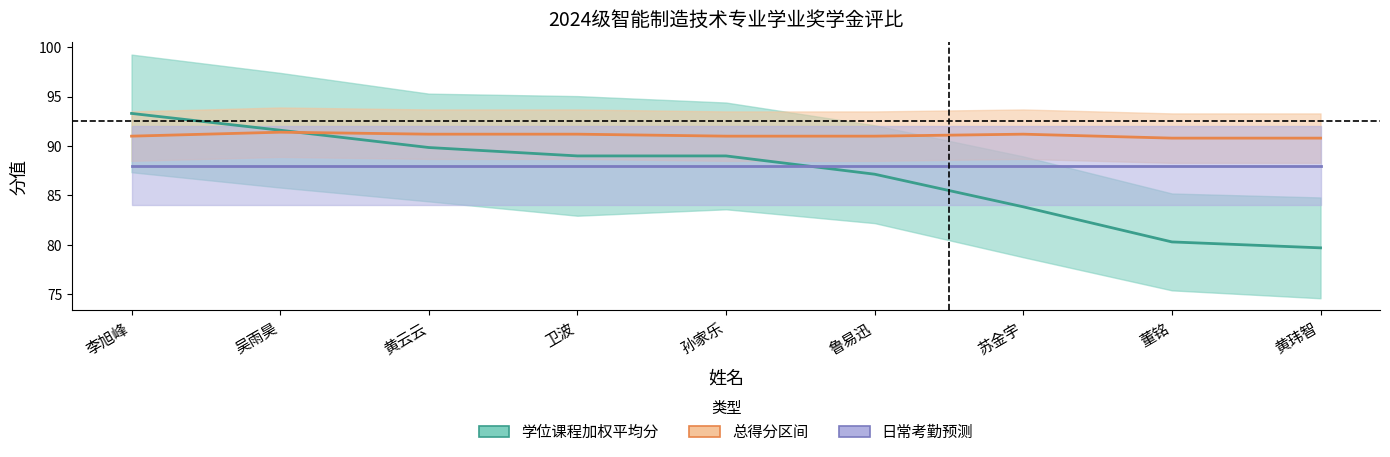

Which has a higher value, 孙家乐 or 鲁易迅?

孙家乐